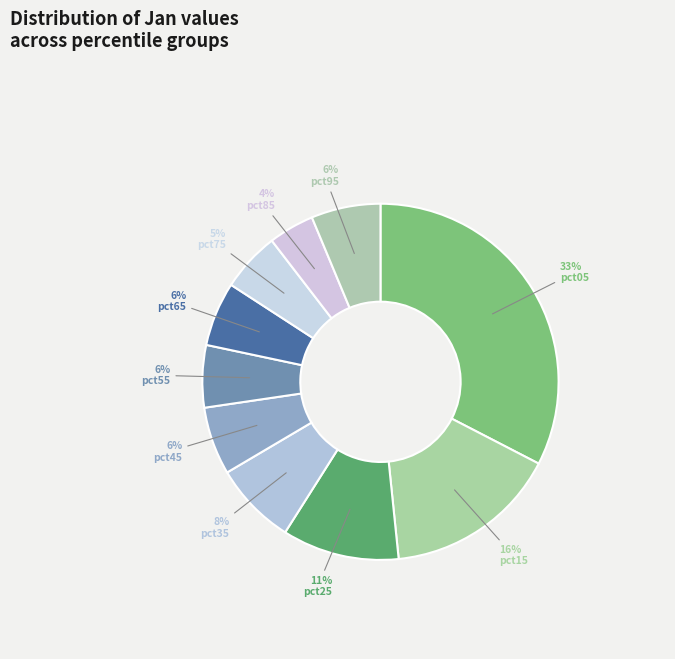

How many segments does this pie chart have?

10